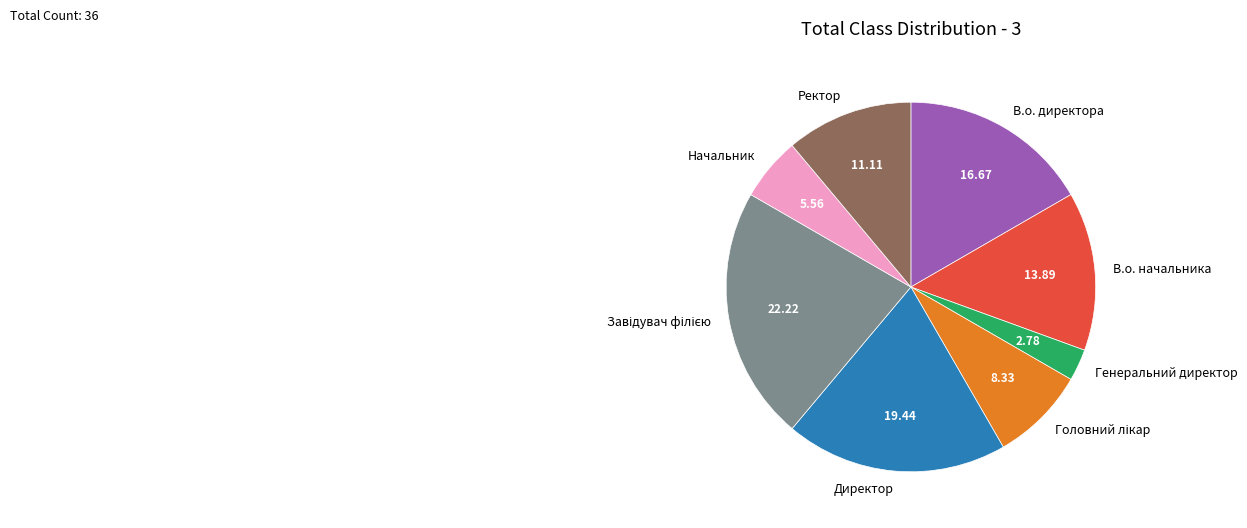

Is there a majority slice in this chart?

No